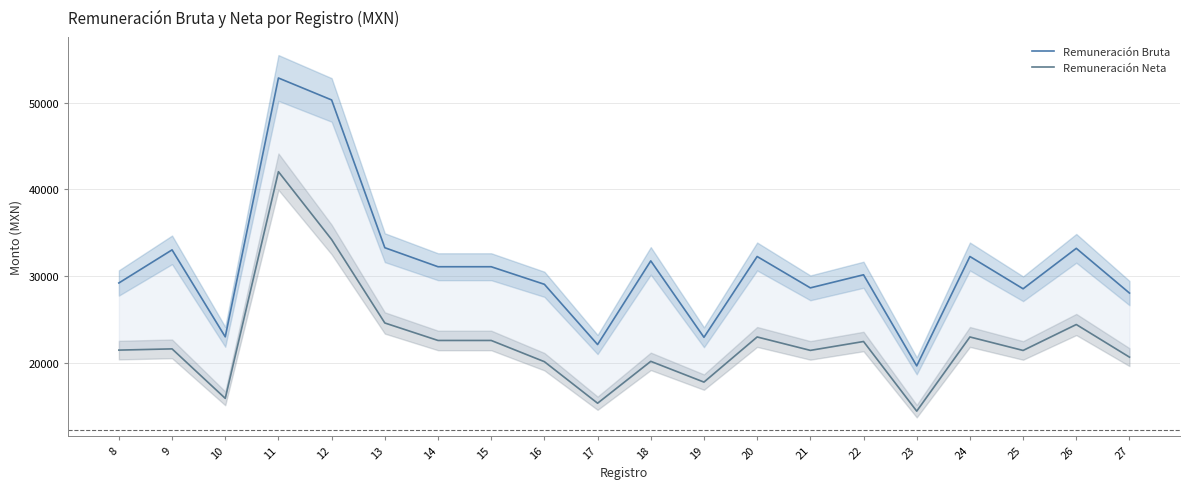

At which category is the sum across all series the highest?

11